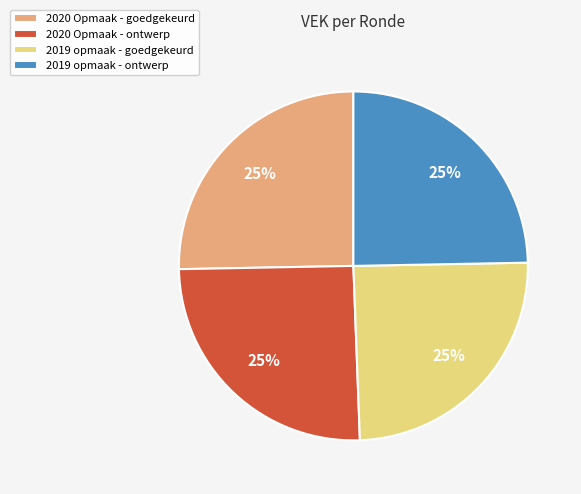

To the nearest percent, what percentage of the pie is 2020 Opmaak - goedgekeurd?

25%